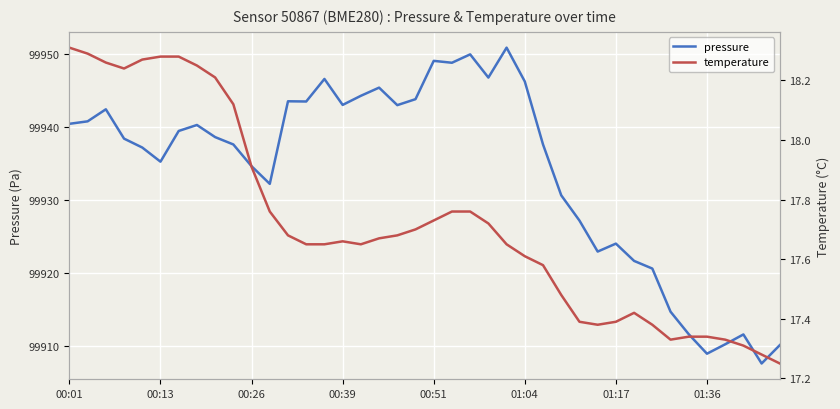

Is it true that pressure equals 31968.4 at 00:13?

False